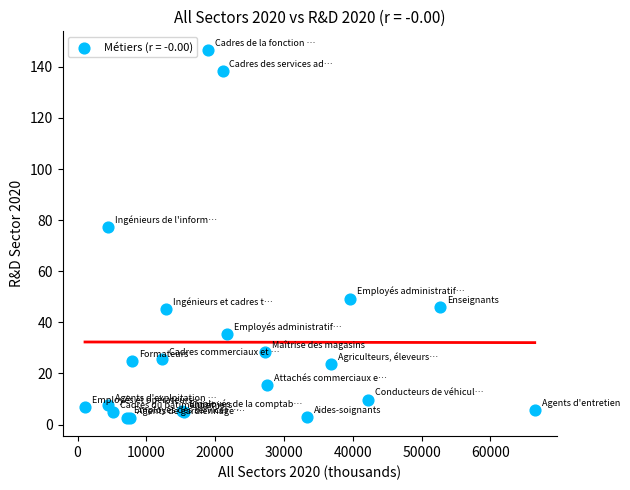

What Y value in the scatter plot is closest to 74?

77.2